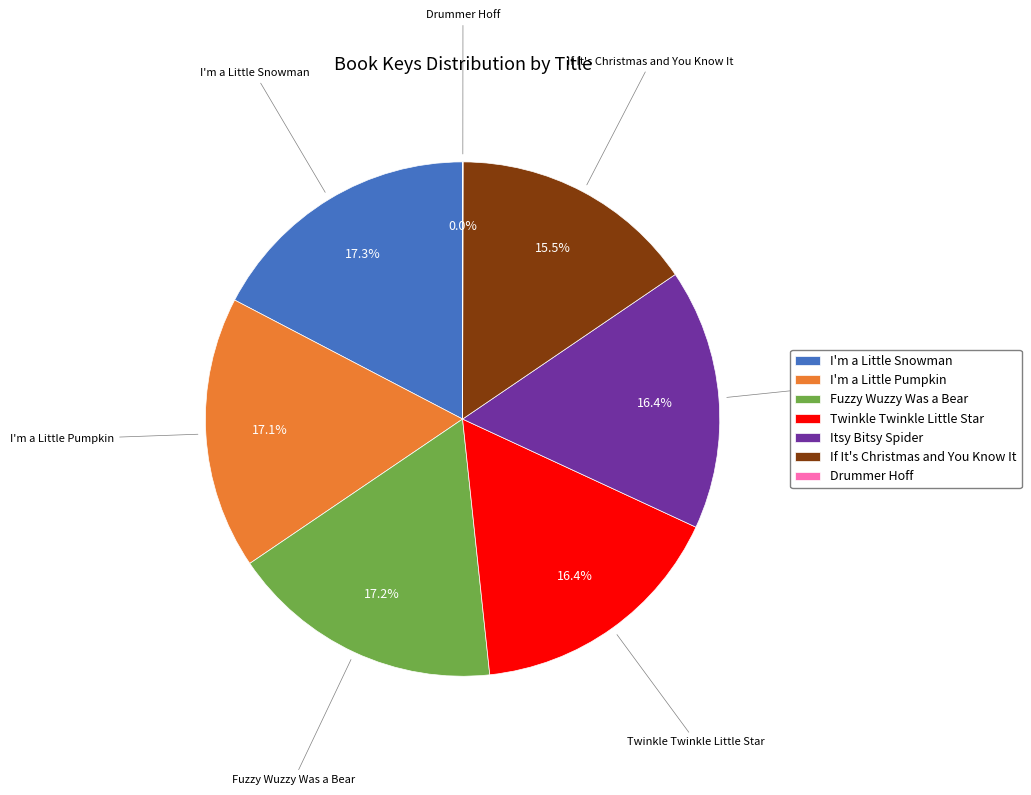

Is there a majority slice in this chart?

No